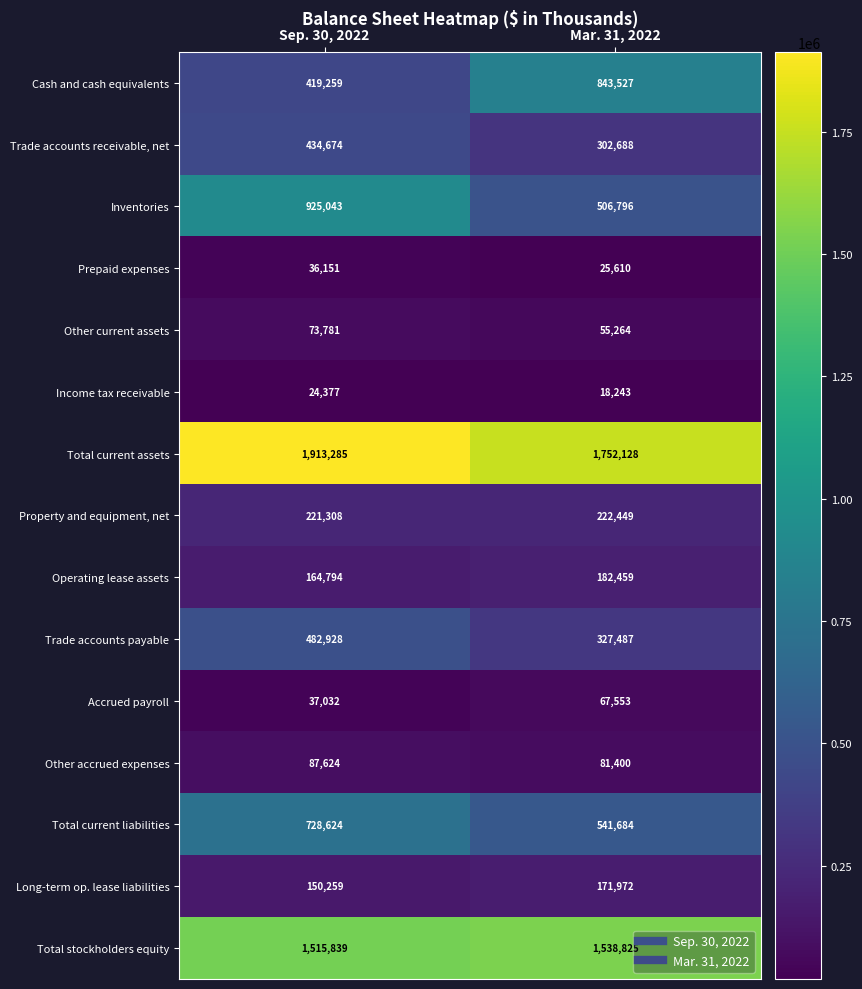

What is the difference between the maximum and minimum values in the Trade accounts payable series?

155441